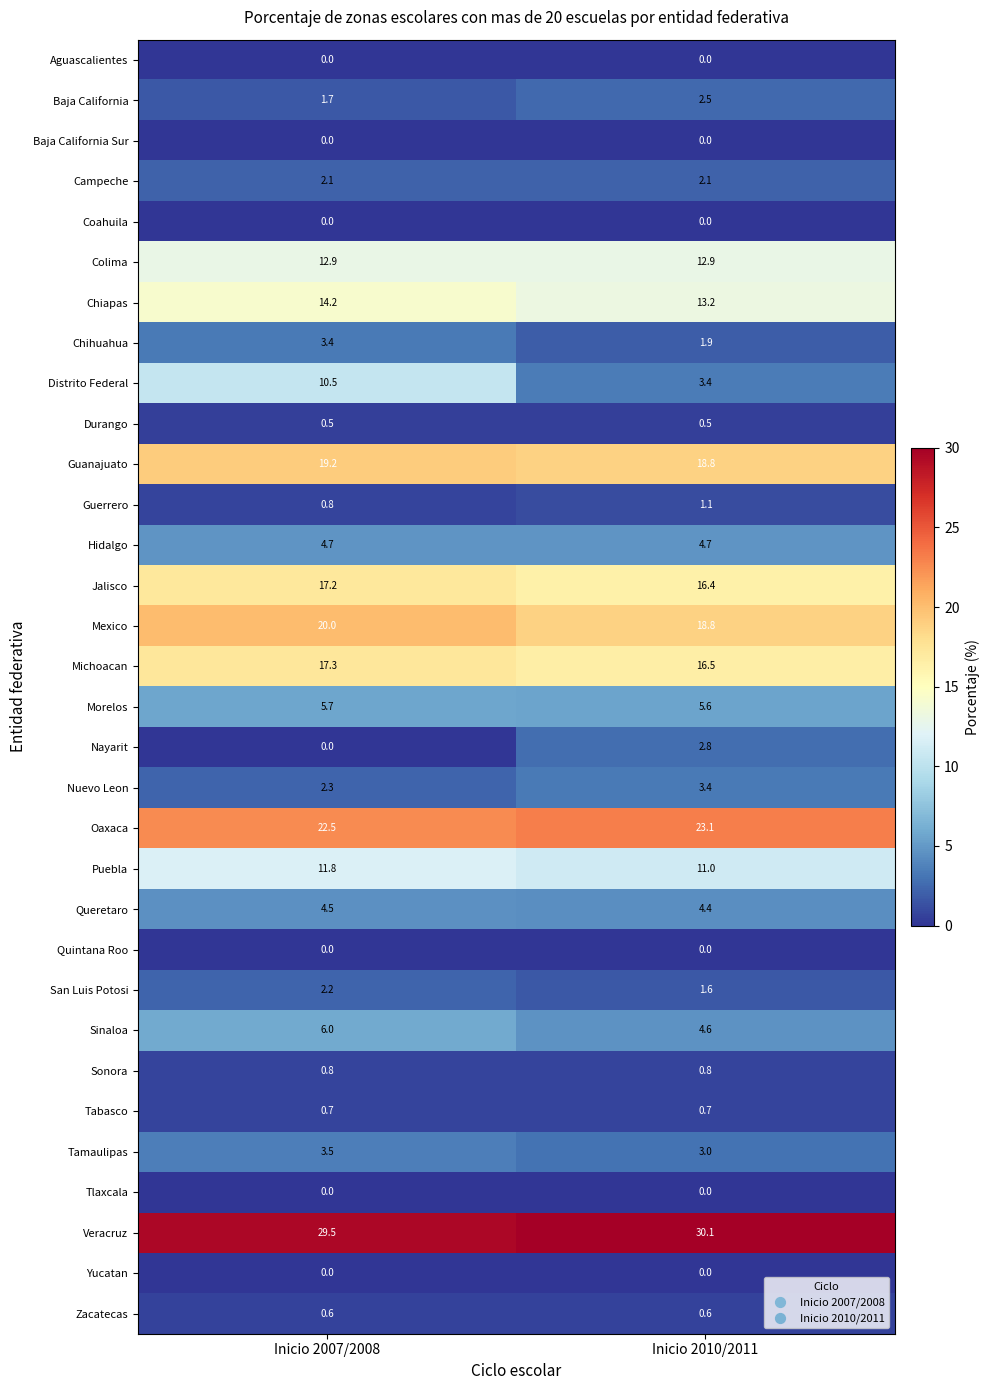

List the labels in order of Tamaulipas value, smallest first.

Inicio 2010/2011, Inicio 2007/2008